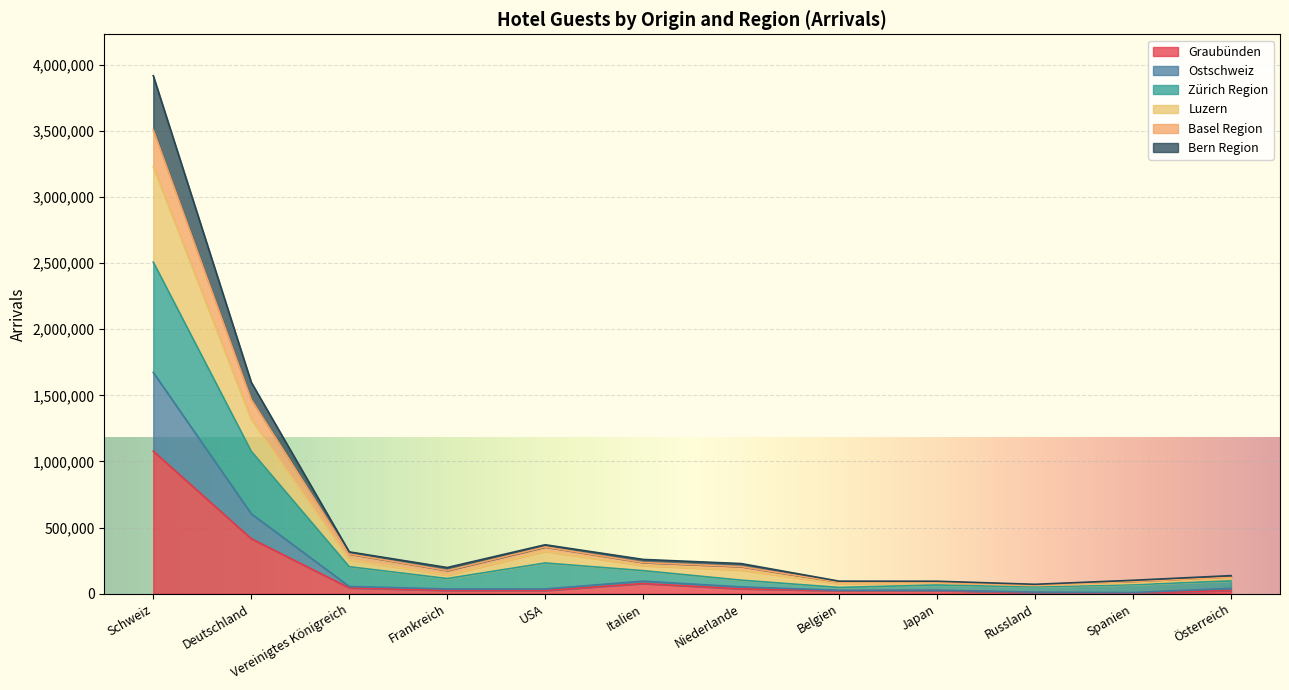

What is the difference between the maximum and minimum values in the Graubünden series?

1072925